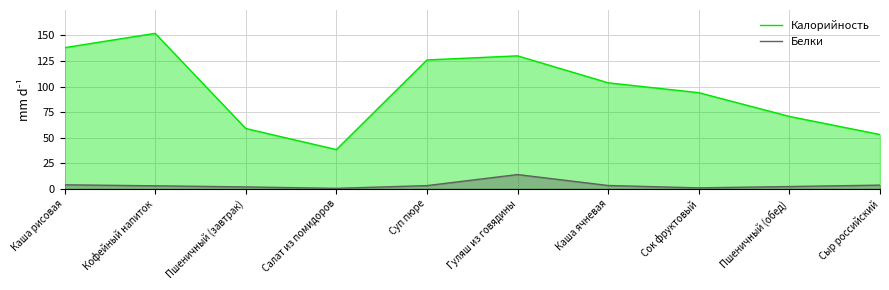

How many series are shown in this chart?

2